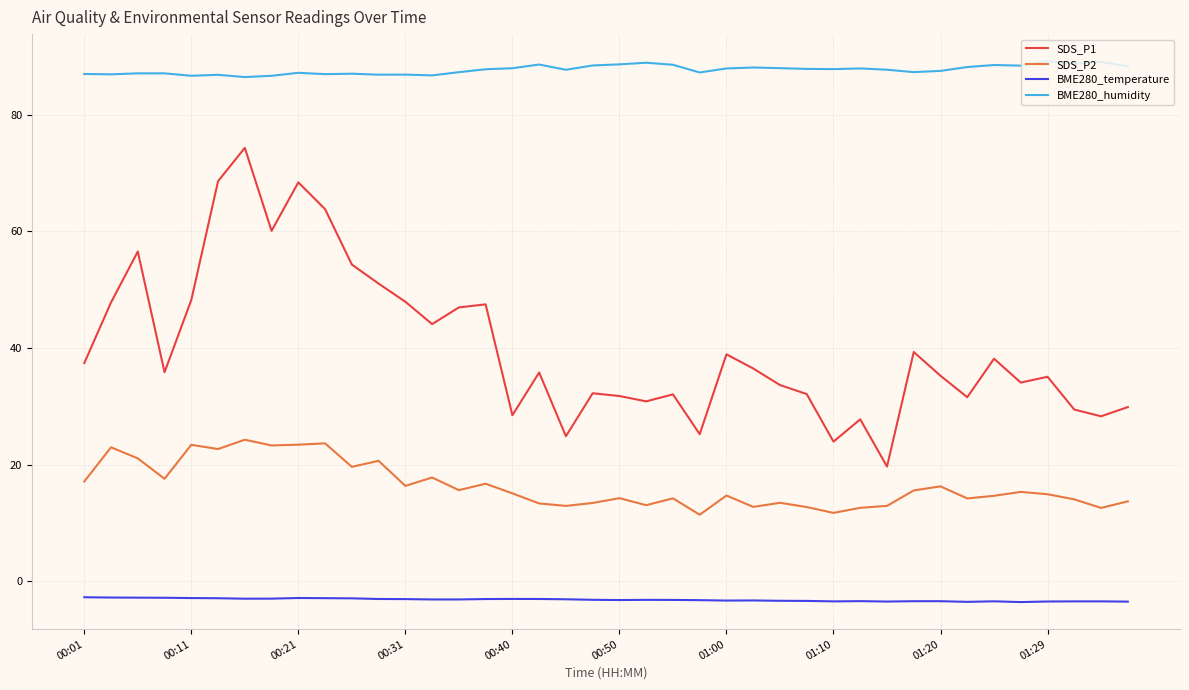

What is the smallest value displayed?

-3.6